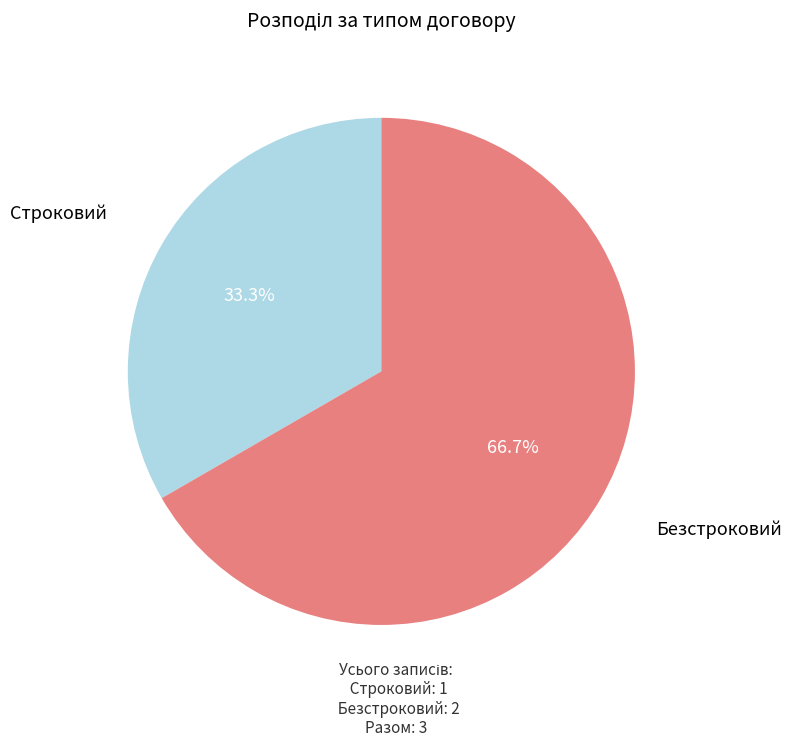

Count the number of slices in the pie.

2